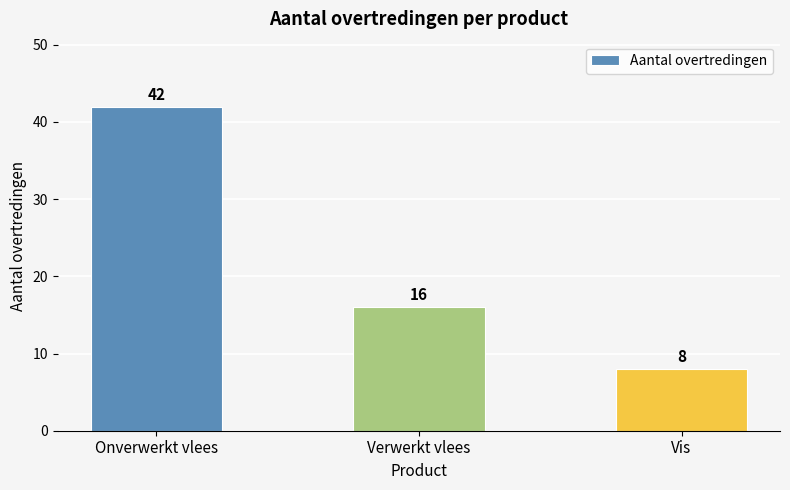

What is the minimum value shown in the chart?

8